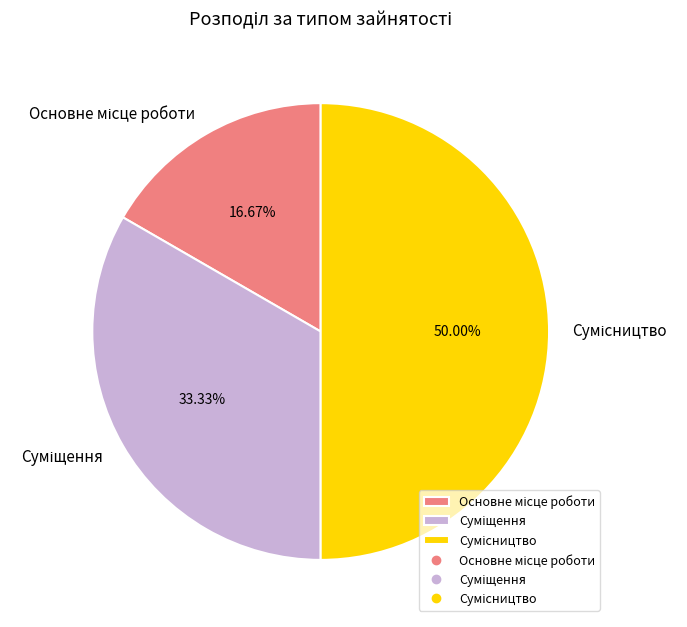

To the nearest percent, what is the combined percentage of Сумісництво and Суміщення?

83%